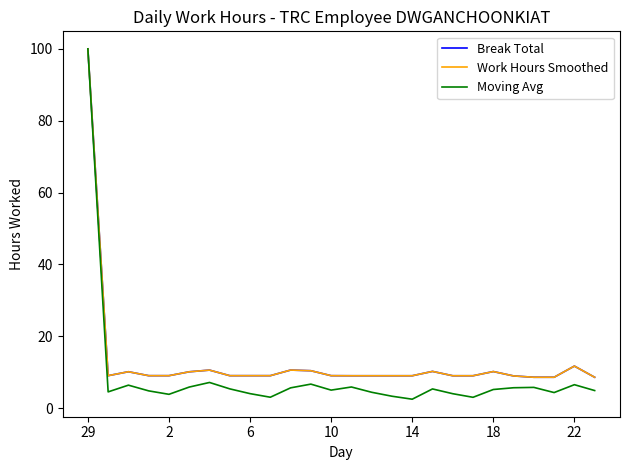

What is the minimum value shown in the chart?

2.5